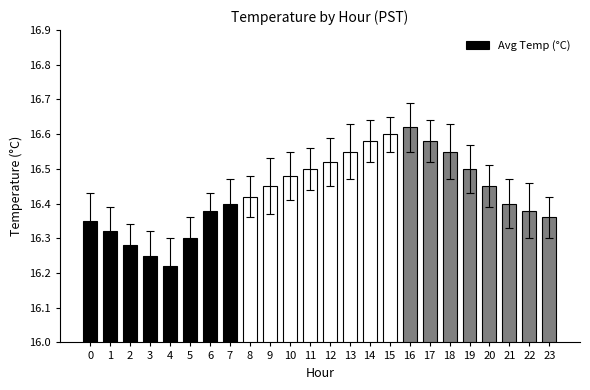

Does the chart contain stacked bars?

No